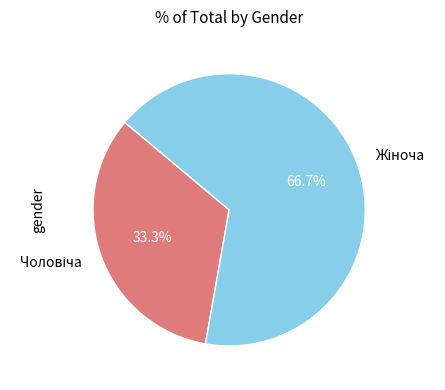

Does any single category account for the majority?

Yes